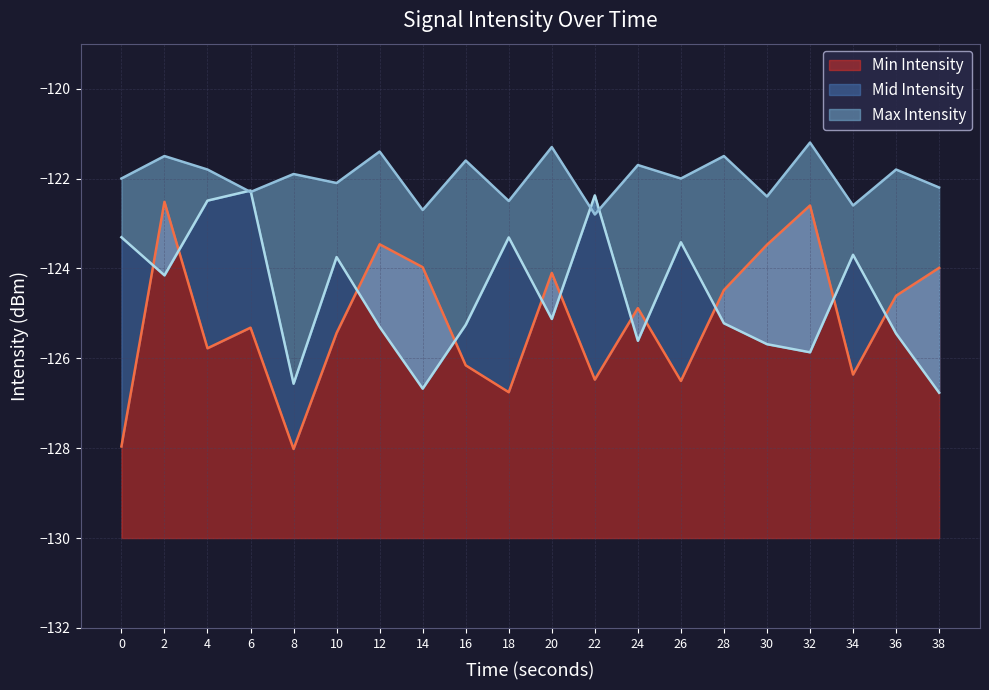

Rank the series at 36 from highest to lowest value.

Max Intensity, Min Intensity, Mid Intensity